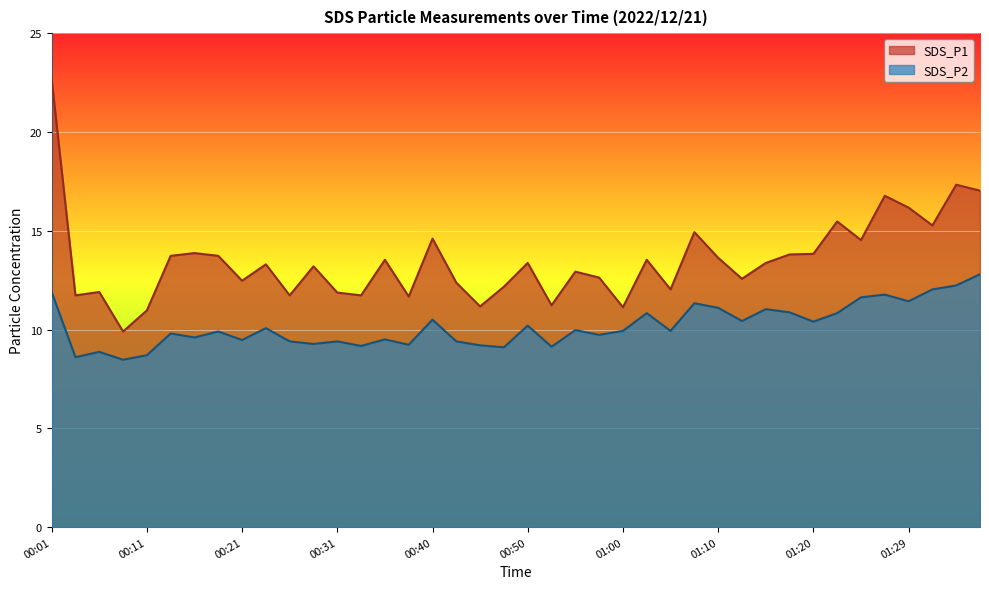

Reading right to left, what are all the values shown in this chart?

SDS_P1: 17.0	17.3	15.3	16.2	16.8	14.5	15.5	13.8	13.8	13.4	12.6	13.6	14.9	12.0	13.5	11.1	12.6	12.9	11.2	13.4	12.2	11.2	12.4	14.6	11.7	13.5	11.7	11.9	13.2	11.7	13.3	12.5	13.7	13.9	13.7	11.0	9.9	11.9	11.7	22.7
SDS_P2: 12.8	12.2	12.0	11.4	11.8	11.6	10.8	10.4	10.9	11.0	10.4	11.1	11.3	9.9	10.8	9.9	9.7	10.0	9.1	10.2	9.1	9.2	9.4	10.5	9.2	9.5	9.2	9.4	9.3	9.4	10.1	9.5	9.9	9.6	9.8	8.7	8.5	8.9	8.6	11.9